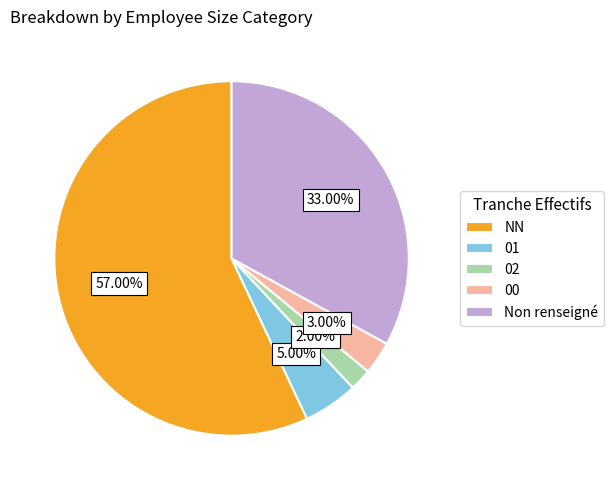

How many slices are in this pie chart?

5